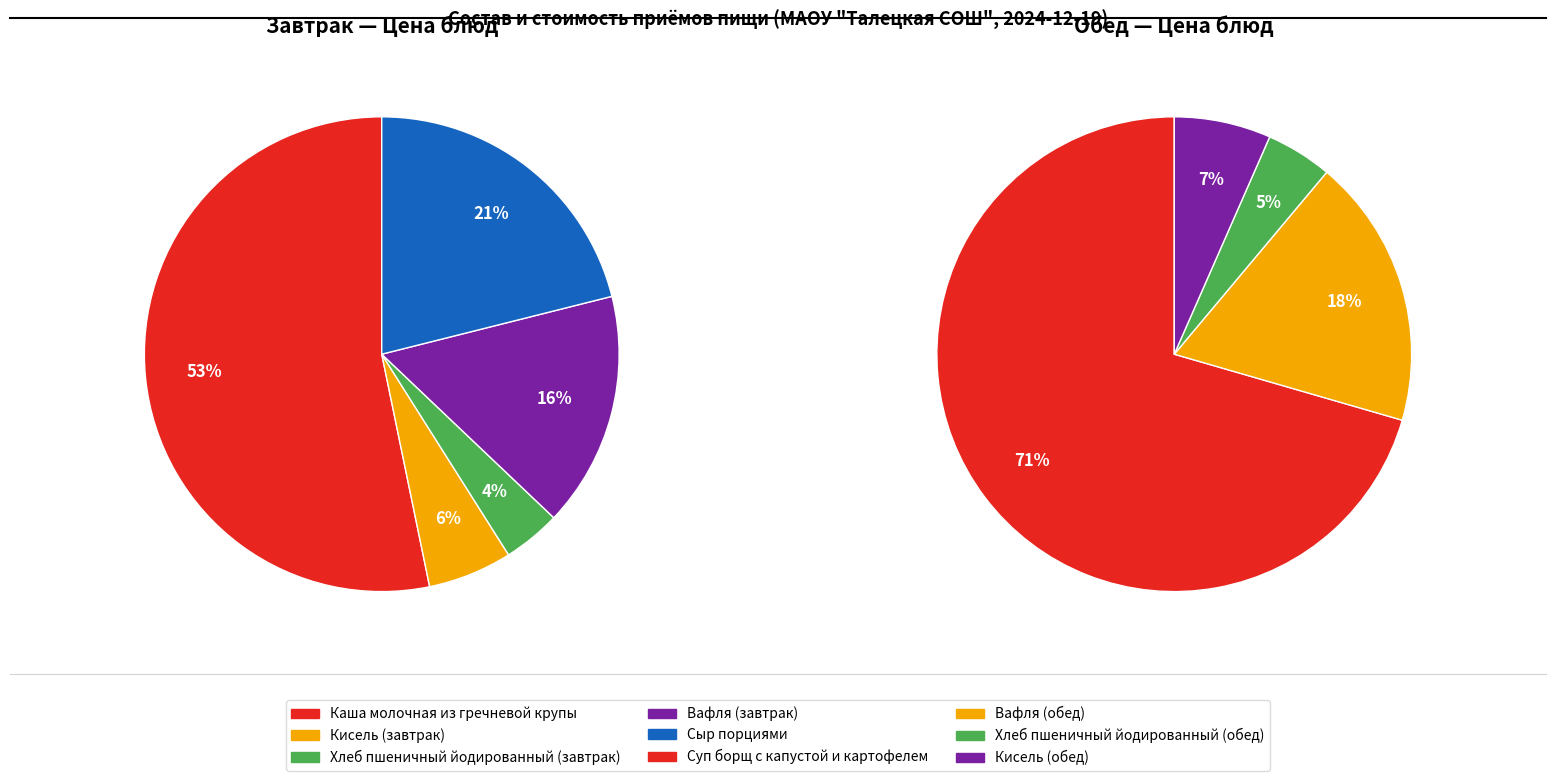

How many slices are in this pie chart?

5